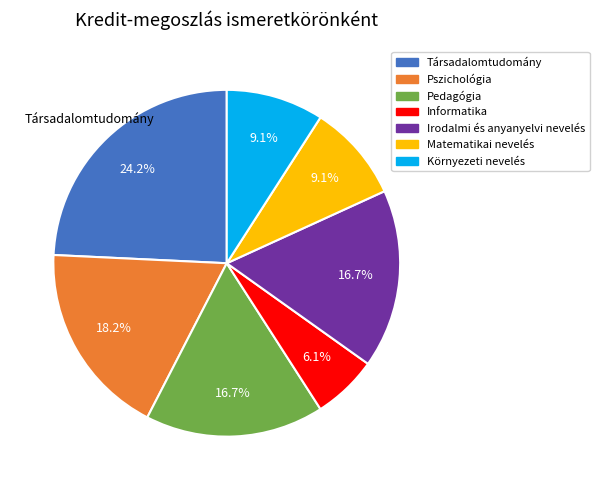

Which category has the biggest portion of the pie?

Társadalomtudomány